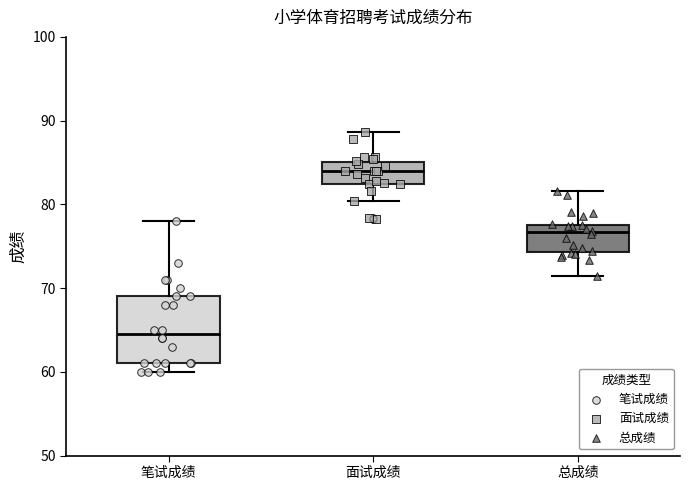

Where does the upper whisker of the box for 面试成绩 end on the y-axis? The values are not printed on the chart, so give them approximately, as read against the axis.

89